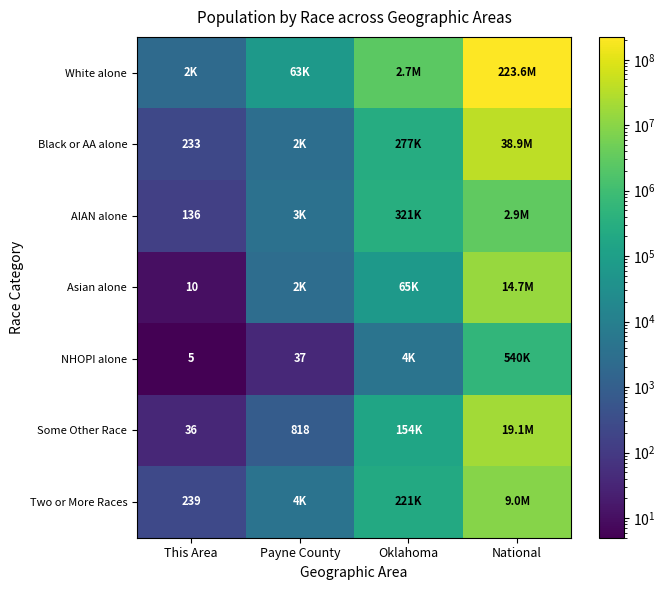

How many series are shown in this chart?

7